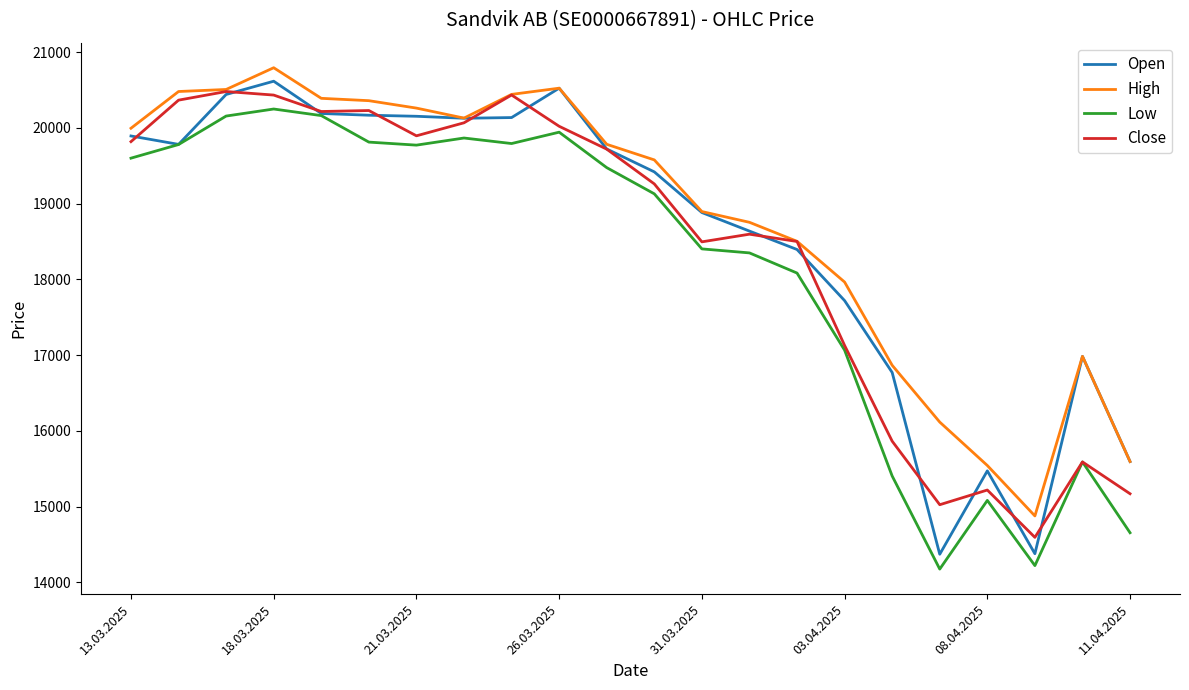

True or false: Low has more than 0 interior local peaks.

True